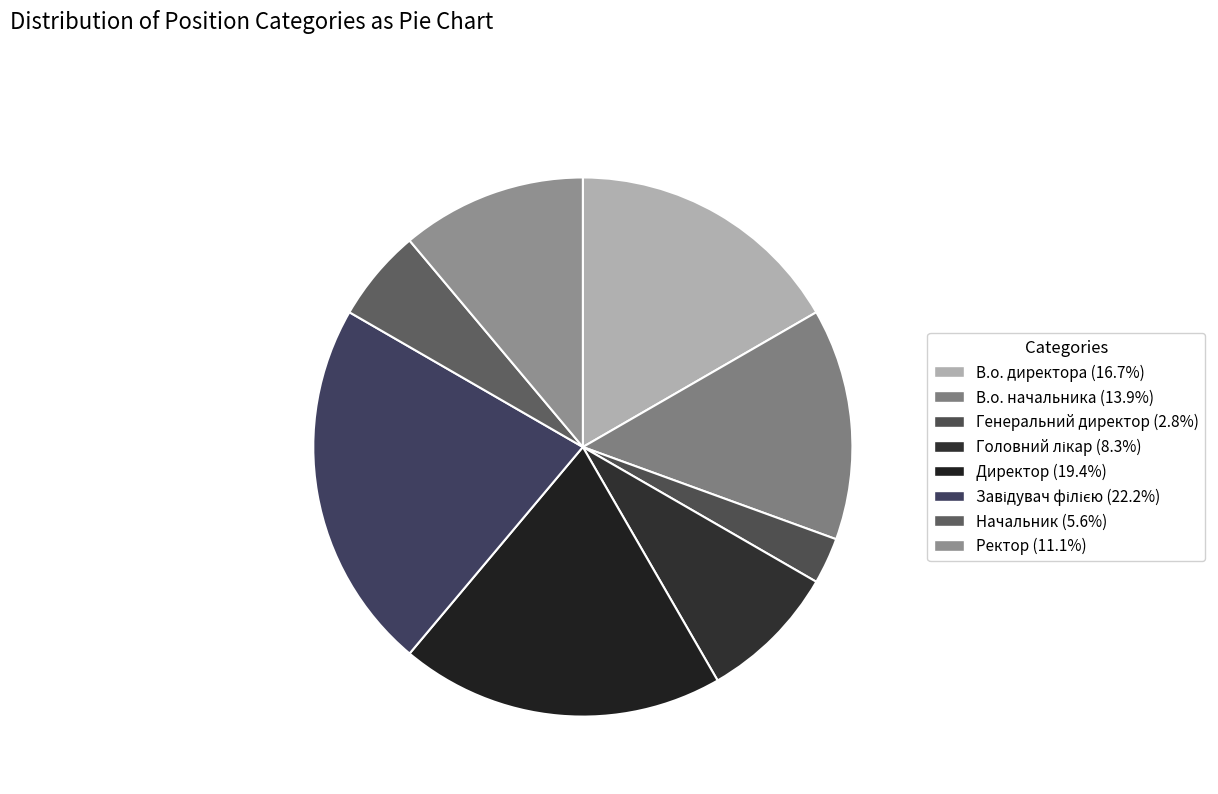

How many segments does this pie chart have?

8